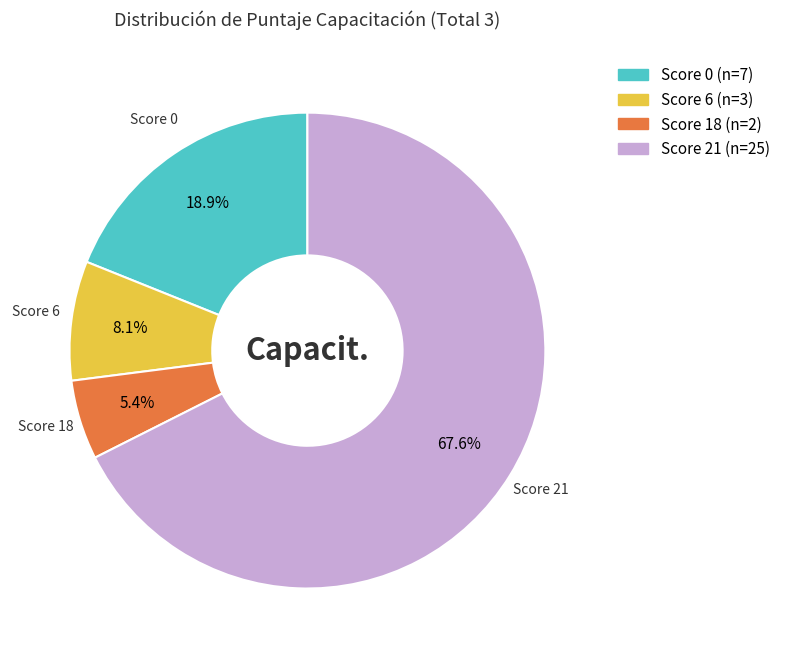

Count the number of slices in the pie.

4